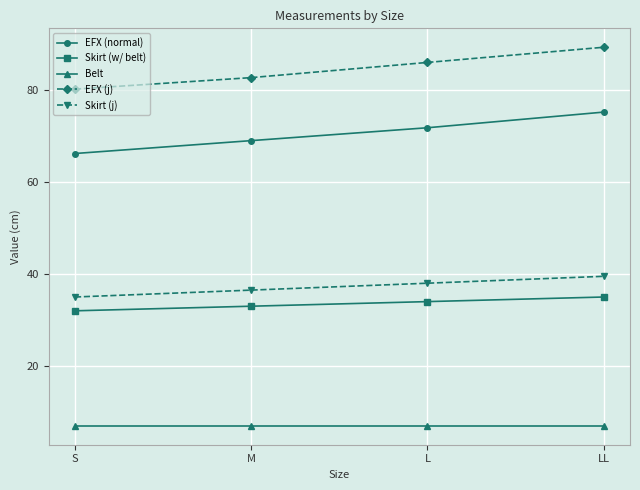

Which series has the widest spread of values?

EFX (j)